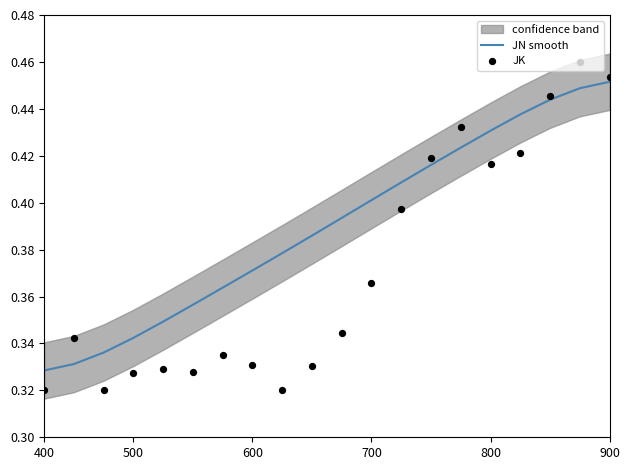

At how many categories does at least one series exceed 0?

20